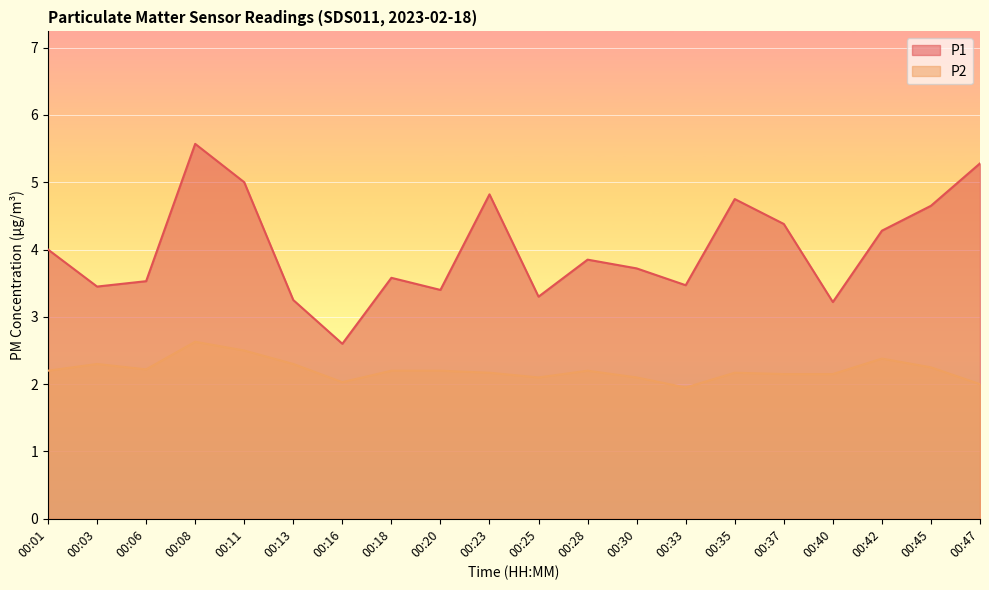

True or false: P1 and P2 cross at least once.

False